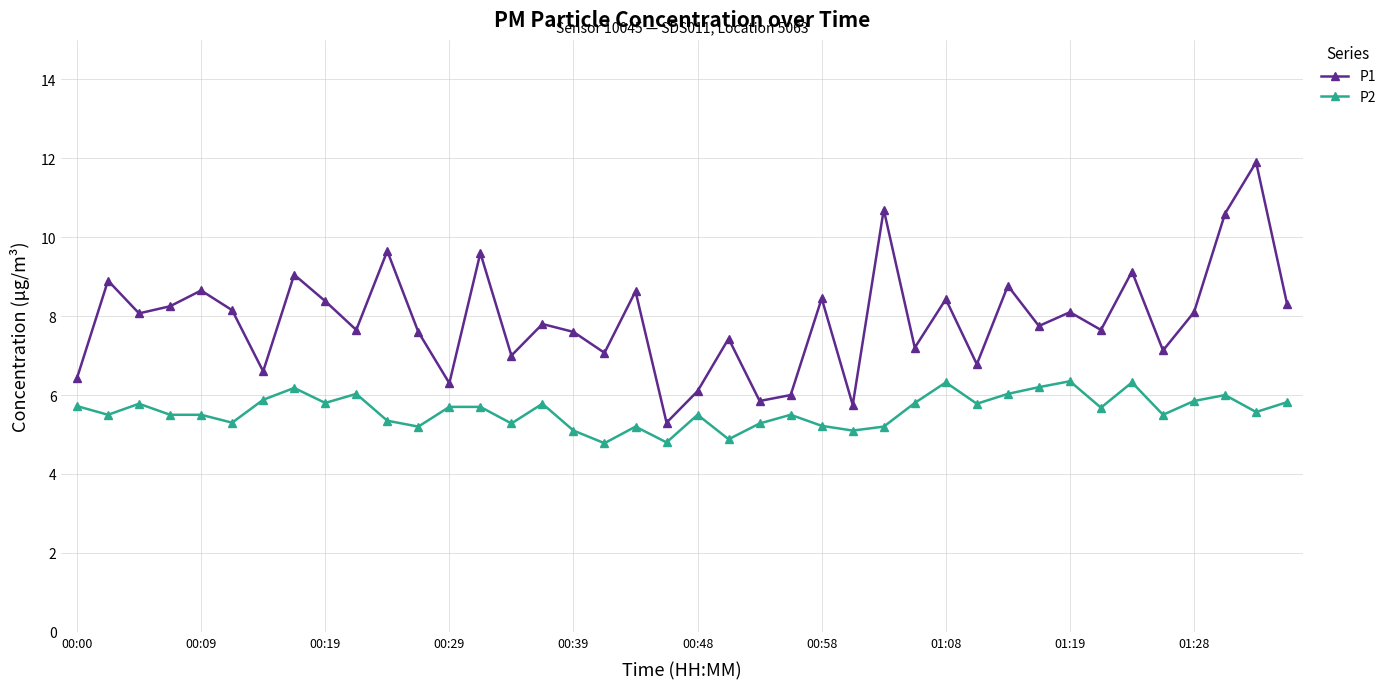

True or false: P2 and P1 intersect in this chart.

False